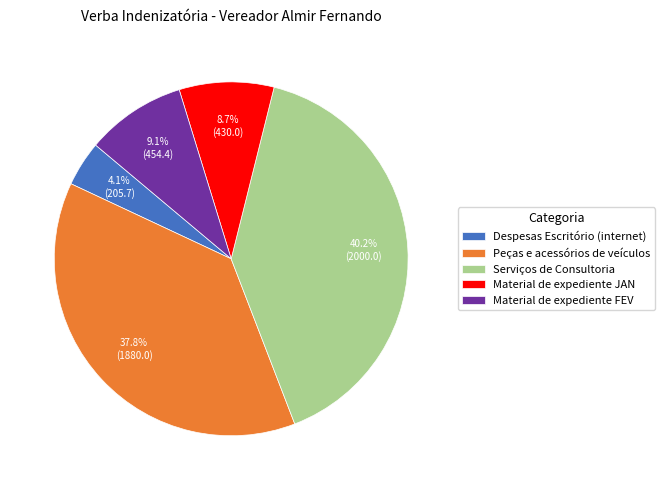

The Peças e acessórios de veículos slice represents 29% of the pie. True or false?

False